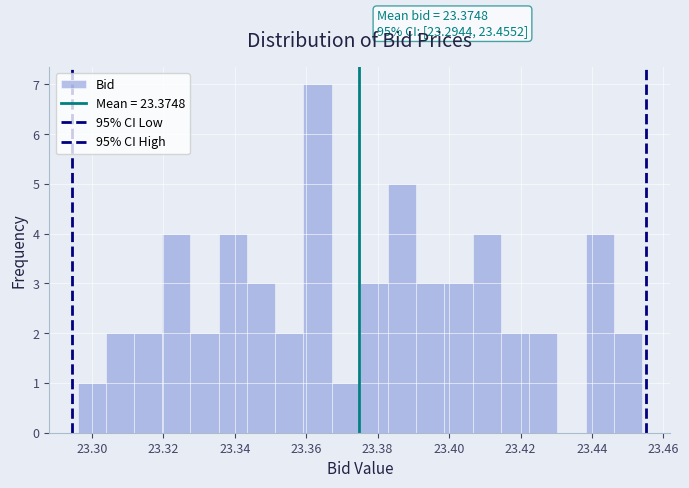

Read against the x-axis, roughly where is the centre of the tallest bar?

23.364